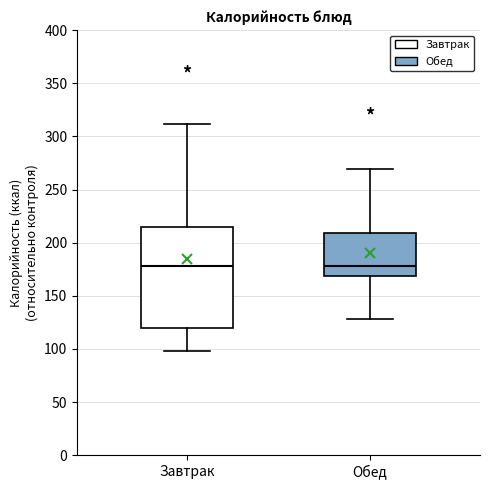

Where is the lower edge of the box for Завтрак on the y-axis? The values are not printed on the chart, so give them approximately, as read against the axis.

120